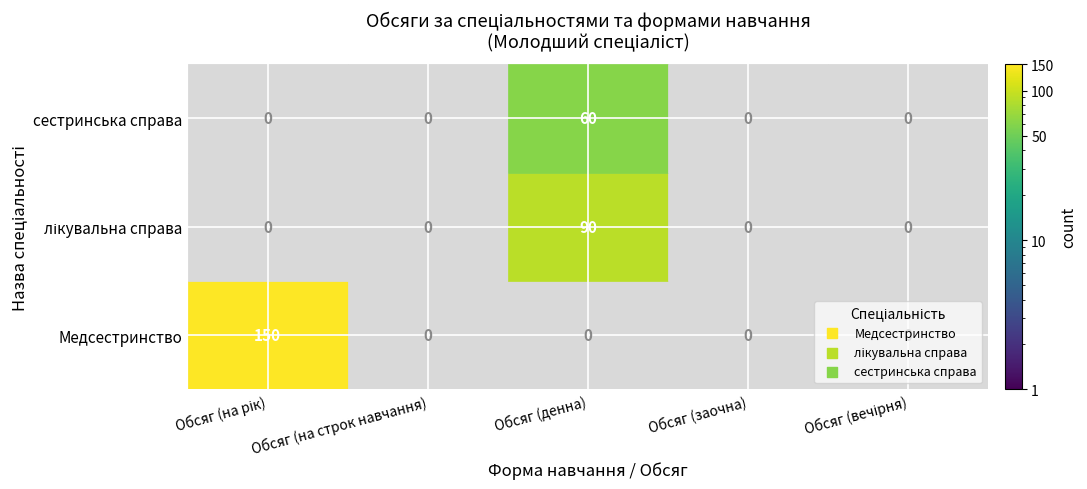

Which series has the largest range (max minus min)?

Медсестринство